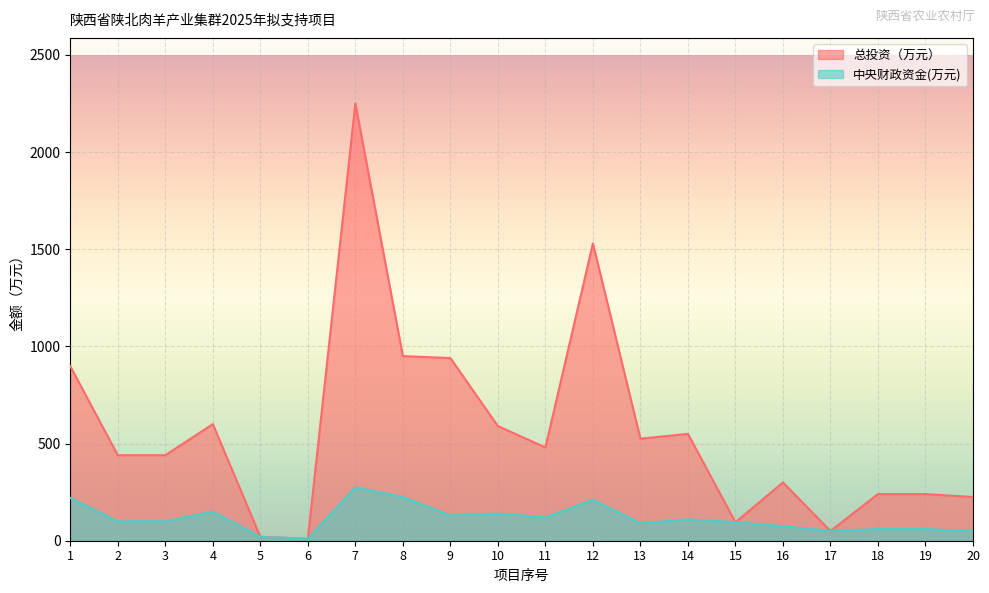

True or false: 中央财政资金(万元) and 总投资（万元） cross at least once.

False